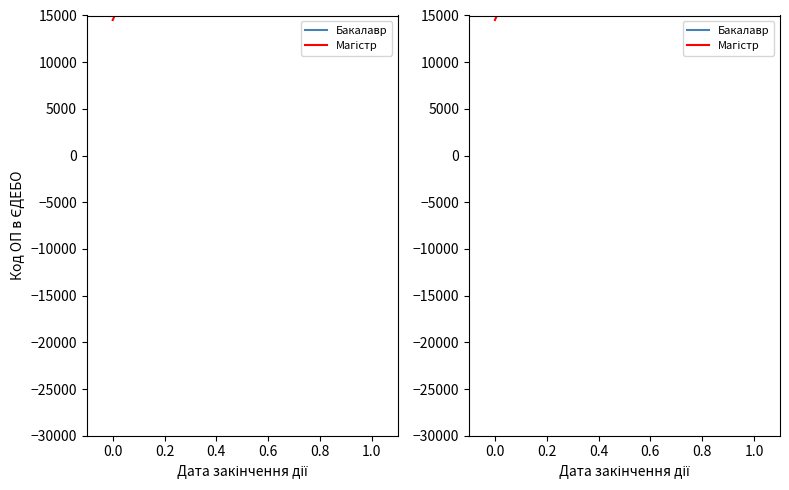

Which series changed the most between 0.0 and 1.0?

Магістр